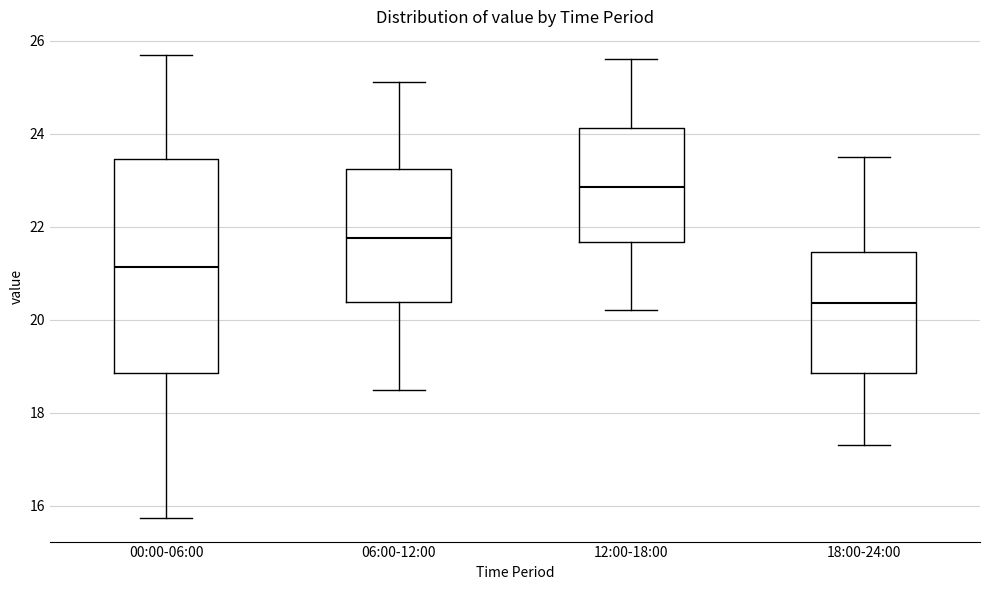

Where is the upper edge of the box for 00:00-06:00 on the y-axis? The values are not printed on the chart, so give them approximately, as read against the axis.

23.4